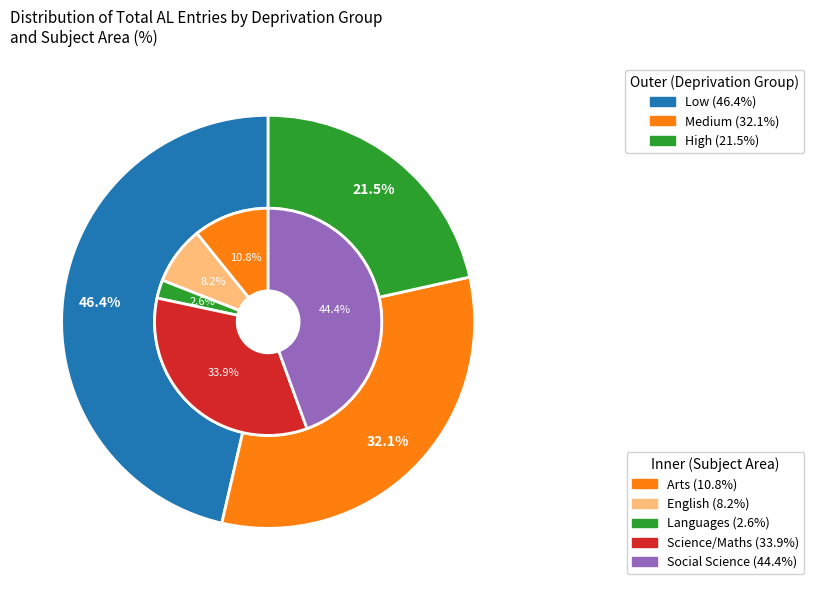

Does Low account for over 50% of the chart?

No